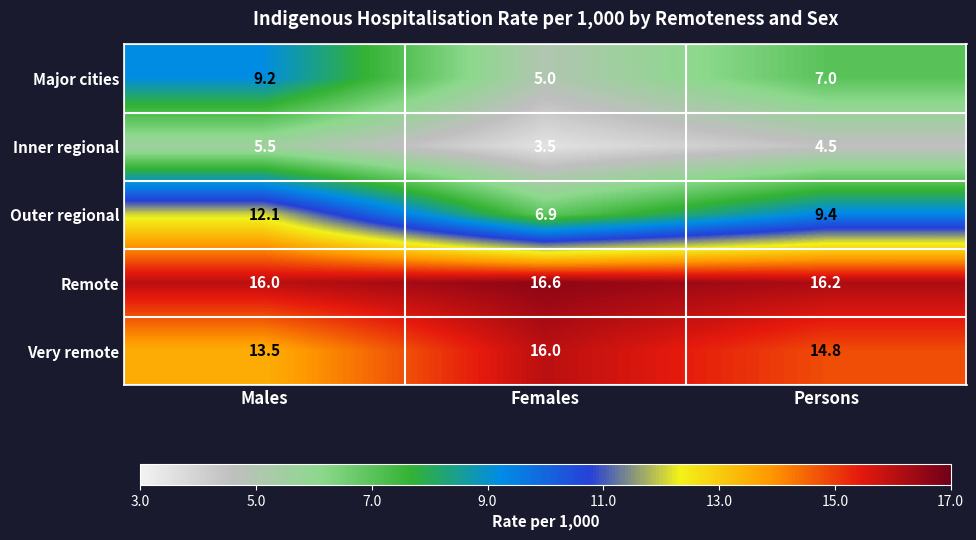

What is the total value across all series at Females?

48.0